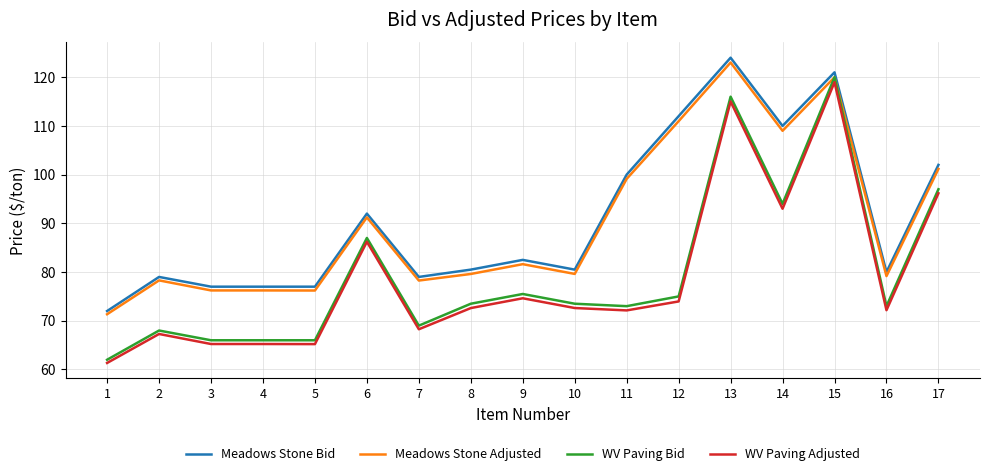

The value of Meadows Stone Adjusted at 9 is 81.6. True or false?

True